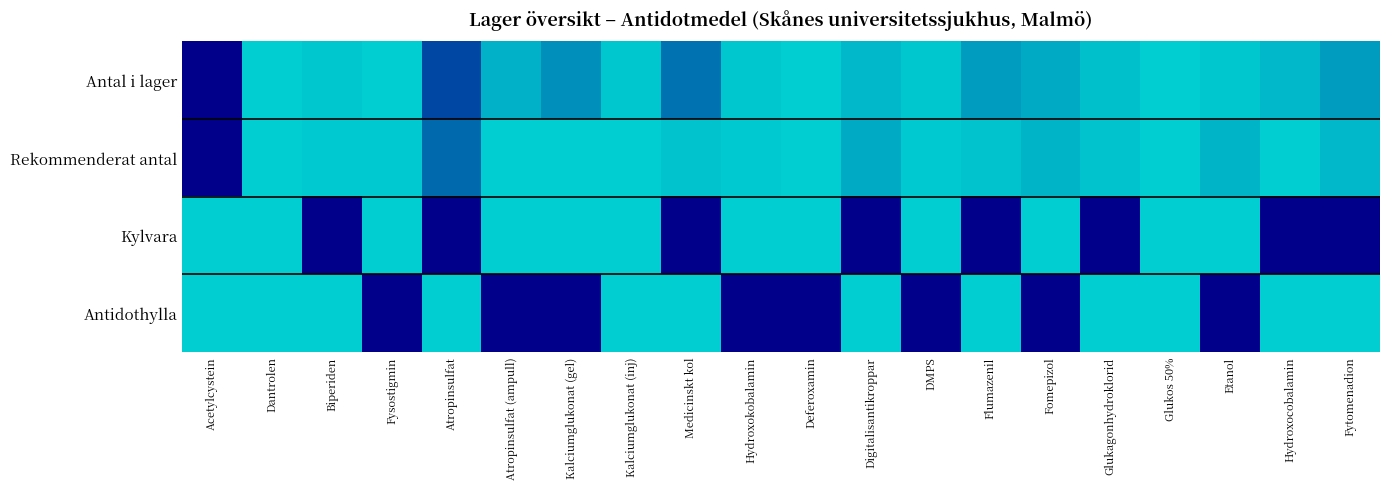

Which series changed the most between Fysostigmin and Fomepizol?

Antal i lager